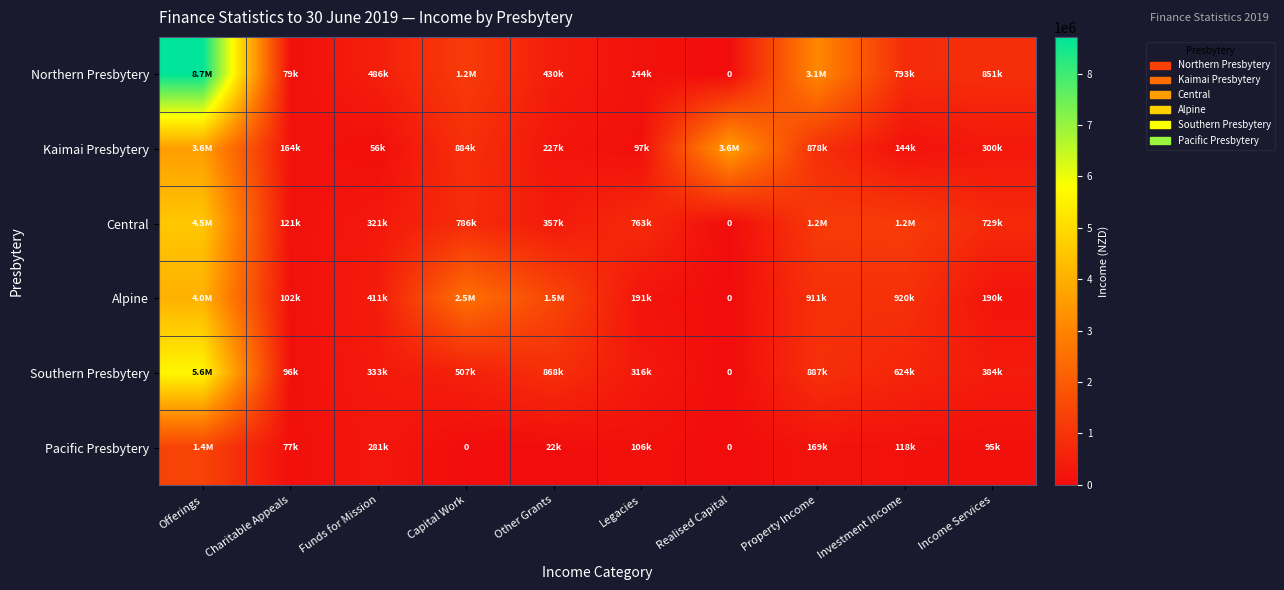

What is the average value of the Pacific Presbytery series?

226604